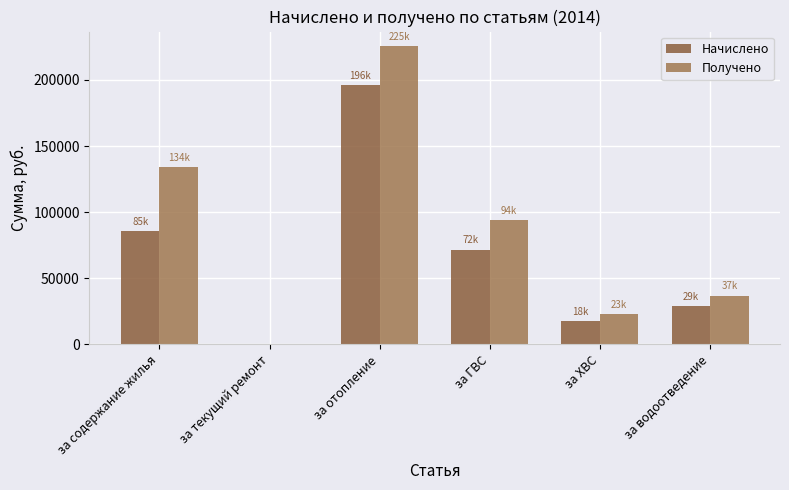

What position from the right is за содержание жилья?

6